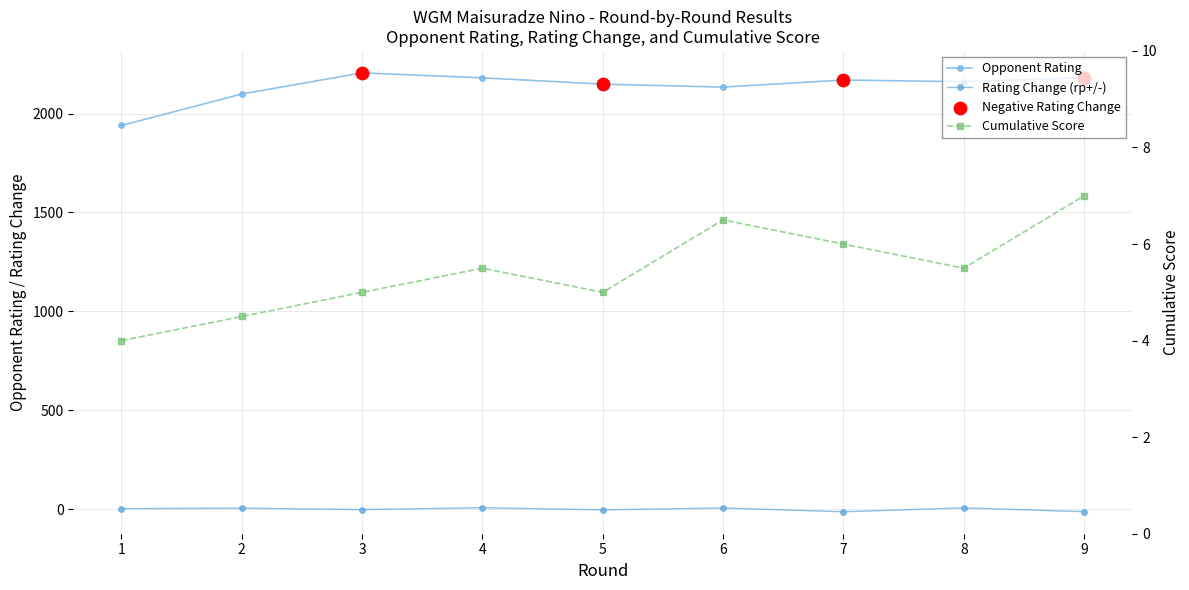

Is the value of Opponent Rating at 9 greater than the value of Rating Change (rp+/-) at 1?

Yes